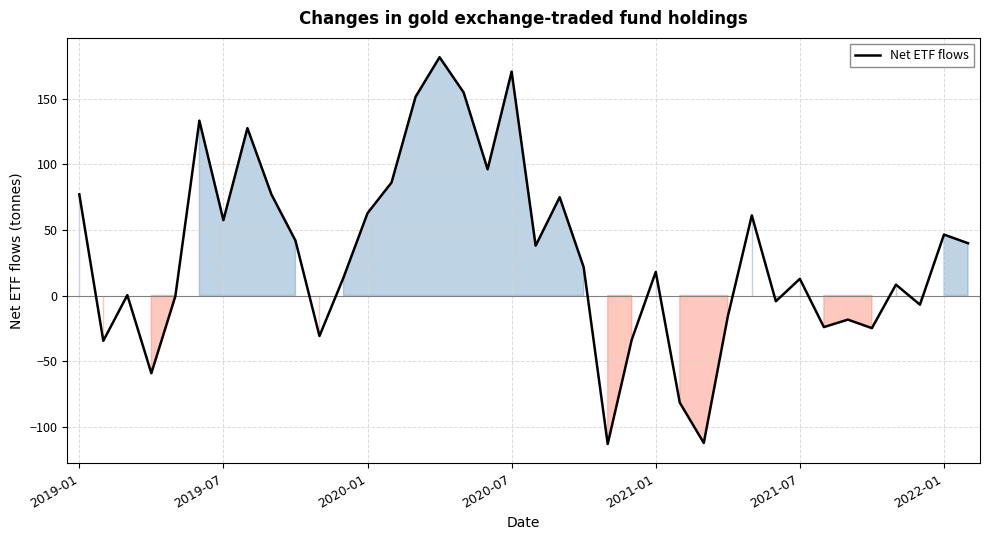

Count the number of data series in this chart.

1